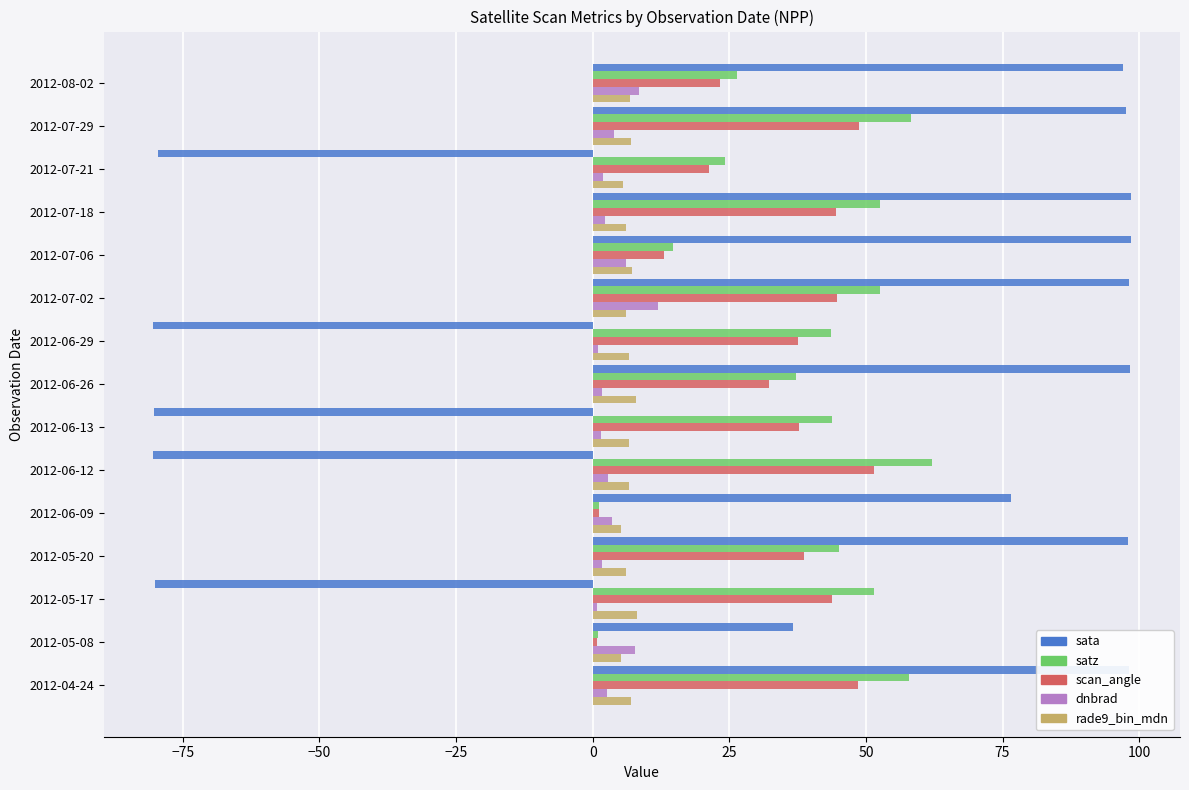

Rank the series by their maximum value, from highest to lowest.

sata, satz, scan_angle, dnbrad, rade9_bin_mdn